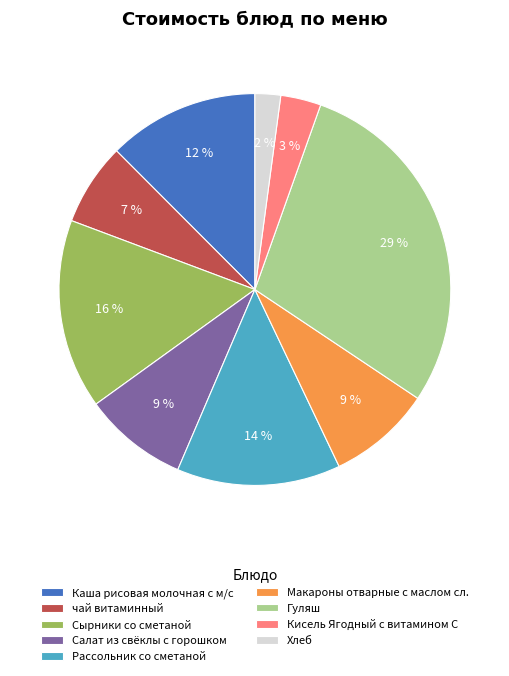

Is the sum of Рассольник со сметаной and Гуляш greater than half?

No